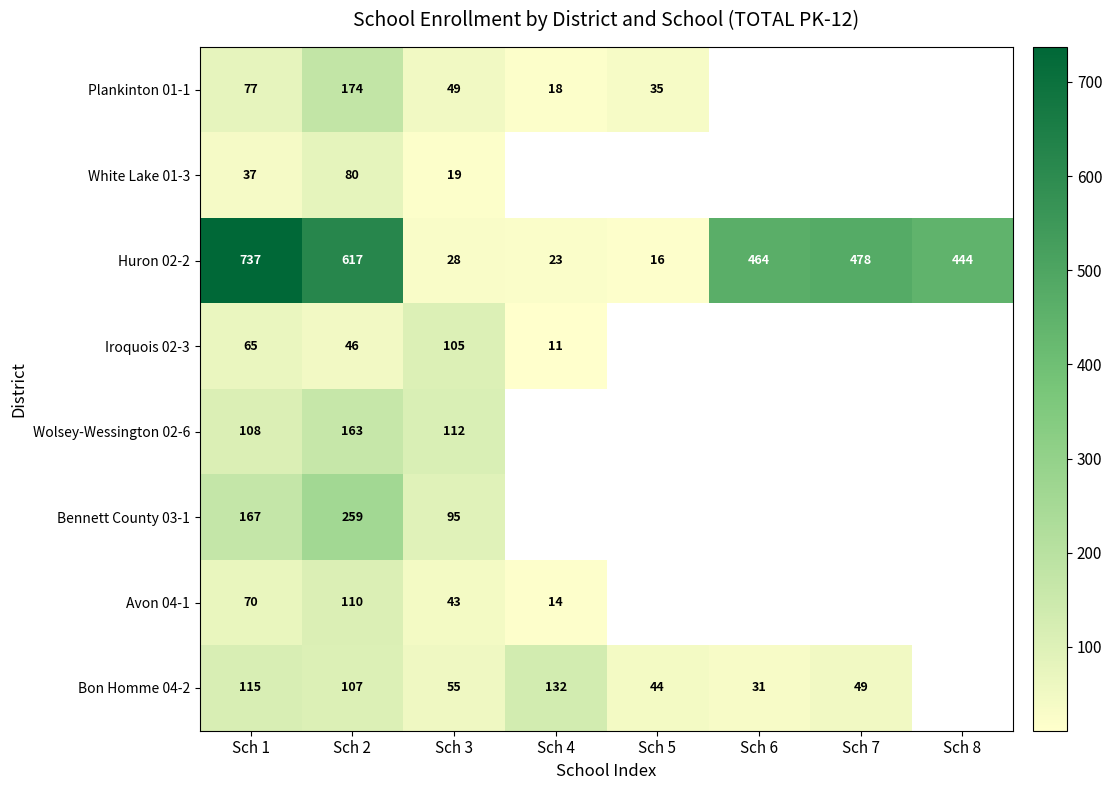

What is the total value across all series at Sch 3?

506